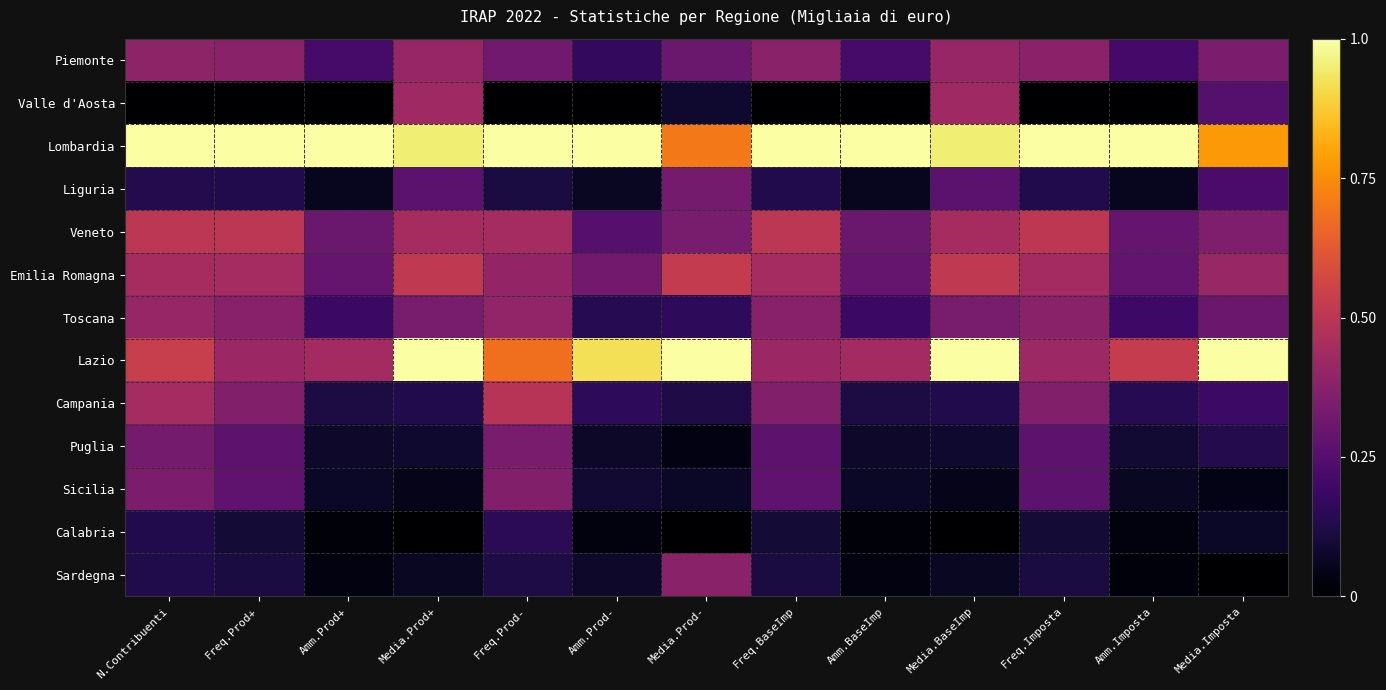

Reading left to right, extract all data points from this chart.

Piemonte: N.Contribuenti=0.4	Freq.Prod+=0.4	Amm.Prod+=0.2	Media.Prod+=0.4	Freq.Prod-=0.3	Amm.Prod-=0.2	Media.Prod-=0.3	Freq.BaseImp=0.4	Amm.BaseImp=0.2	Media.BaseImp=0.4	Freq.Imposta=0.4	Amm.Imposta=0.2	Media.Imposta=0.3
Valle d'Aosta: N.Contribuenti=0.0	Freq.Prod+=0.0	Amm.Prod+=0.0	Media.Prod+=0.4	Freq.Prod-=0.0	Amm.Prod-=0.0	Media.Prod-=0.1	Freq.BaseImp=0.0	Amm.BaseImp=0.0	Media.BaseImp=0.4	Freq.Imposta=0.0	Amm.Imposta=0.0	Media.Imposta=0.2
Lombardia: N.Contribuenti=1.0	Freq.Prod+=1.0	Amm.Prod+=1.0	Media.Prod+=1.0	Freq.Prod-=1.0	Amm.Prod-=1.0	Media.Prod-=0.7	Freq.BaseImp=1.0	Amm.BaseImp=1.0	Media.BaseImp=1.0	Freq.Imposta=1.0	Amm.Imposta=1.0	Media.Imposta=0.8
Liguria: N.Contribuenti=0.1	Freq.Prod+=0.1	Amm.Prod+=0.1	Media.Prod+=0.3	Freq.Prod-=0.1	Amm.Prod-=0.1	Media.Prod-=0.3	Freq.BaseImp=0.1	Amm.BaseImp=0.1	Media.BaseImp=0.3	Freq.Imposta=0.1	Amm.Imposta=0.1	Media.Imposta=0.2
Veneto: N.Contribuenti=0.5	Freq.Prod+=0.5	Amm.Prod+=0.3	Media.Prod+=0.4	Freq.Prod-=0.4	Amm.Prod-=0.3	Media.Prod-=0.3	Freq.BaseImp=0.5	Amm.BaseImp=0.3	Media.BaseImp=0.4	Freq.Imposta=0.5	Amm.Imposta=0.3	Media.Imposta=0.4
Emilia Romagna: N.Contribuenti=0.4	Freq.Prod+=0.4	Amm.Prod+=0.3	Media.Prod+=0.5	Freq.Prod-=0.4	Amm.Prod-=0.3	Media.Prod-=0.5	Freq.BaseImp=0.4	Amm.BaseImp=0.3	Media.BaseImp=0.5	Freq.Imposta=0.4	Amm.Imposta=0.3	Media.Imposta=0.4
Toscana: N.Contribuenti=0.4	Freq.Prod+=0.4	Amm.Prod+=0.2	Media.Prod+=0.3	Freq.Prod-=0.4	Amm.Prod-=0.1	Media.Prod-=0.2	Freq.BaseImp=0.4	Amm.BaseImp=0.2	Media.BaseImp=0.3	Freq.Imposta=0.4	Amm.Imposta=0.2	Media.Imposta=0.3
Lazio: N.Contribuenti=0.5	Freq.Prod+=0.4	Amm.Prod+=0.4	Media.Prod+=1.0	Freq.Prod-=0.7	Amm.Prod-=0.9	Media.Prod-=1.0	Freq.BaseImp=0.4	Amm.BaseImp=0.4	Media.BaseImp=1.0	Freq.Imposta=0.4	Amm.Imposta=0.5	Media.Imposta=1.0
Campania: N.Contribuenti=0.4	Freq.Prod+=0.4	Amm.Prod+=0.1	Media.Prod+=0.1	Freq.Prod-=0.5	Amm.Prod-=0.2	Media.Prod-=0.1	Freq.BaseImp=0.4	Amm.BaseImp=0.1	Media.BaseImp=0.1	Freq.Imposta=0.4	Amm.Imposta=0.1	Media.Imposta=0.2
Puglia: N.Contribuenti=0.3	Freq.Prod+=0.3	Amm.Prod+=0.1	Media.Prod+=0.1	Freq.Prod-=0.3	Amm.Prod-=0.1	Media.Prod-=0.0	Freq.BaseImp=0.3	Amm.BaseImp=0.1	Media.BaseImp=0.1	Freq.Imposta=0.3	Amm.Imposta=0.1	Media.Imposta=0.1
Sicilia: N.Contribuenti=0.3	Freq.Prod+=0.3	Amm.Prod+=0.1	Media.Prod+=0.0	Freq.Prod-=0.4	Amm.Prod-=0.1	Media.Prod-=0.1	Freq.BaseImp=0.3	Amm.BaseImp=0.1	Media.BaseImp=0.0	Freq.Imposta=0.3	Amm.Imposta=0.1	Media.Imposta=0.0
Calabria: N.Contribuenti=0.1	Freq.Prod+=0.1	Amm.Prod+=0.0	Media.Prod+=0.0	Freq.Prod-=0.1	Amm.Prod-=0.0	Media.Prod-=0.0	Freq.BaseImp=0.1	Amm.BaseImp=0.0	Media.BaseImp=0.0	Freq.Imposta=0.1	Amm.Imposta=0.0	Media.Imposta=0.1
Sardegna: N.Contribuenti=0.1	Freq.Prod+=0.1	Amm.Prod+=0.0	Media.Prod+=0.1	Freq.Prod-=0.1	Amm.Prod-=0.1	Media.Prod-=0.4	Freq.BaseImp=0.1	Amm.BaseImp=0.0	Media.BaseImp=0.1	Freq.Imposta=0.1	Amm.Imposta=0.0	Media.Imposta=0.0